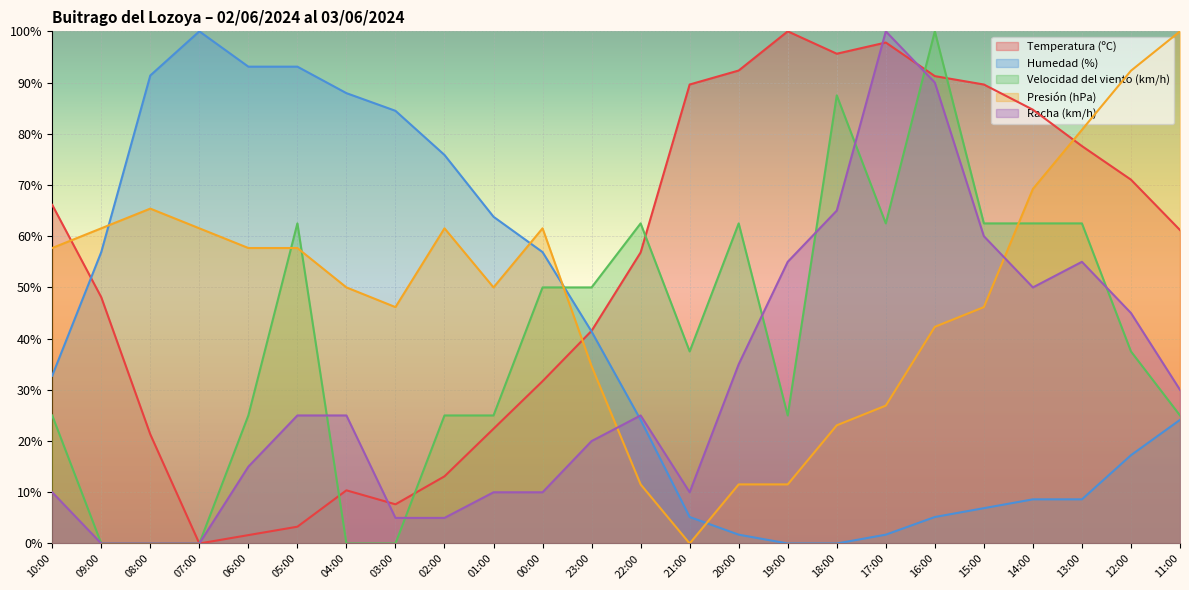

At which label is Velocidad del viento (km/h) closest to 50?

00:00